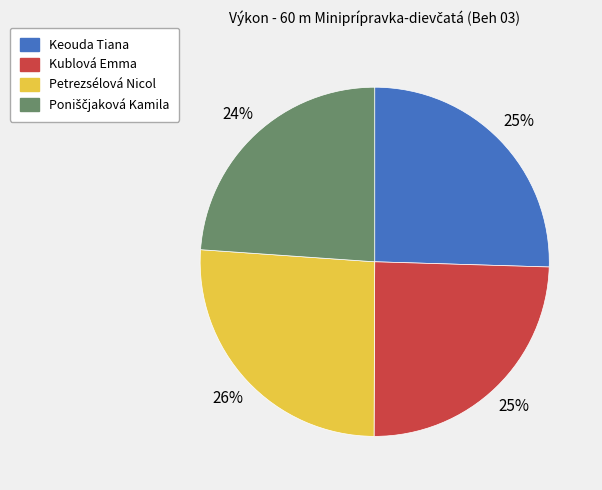

To the nearest percent, what portion does Kublová Emma represent?

25%